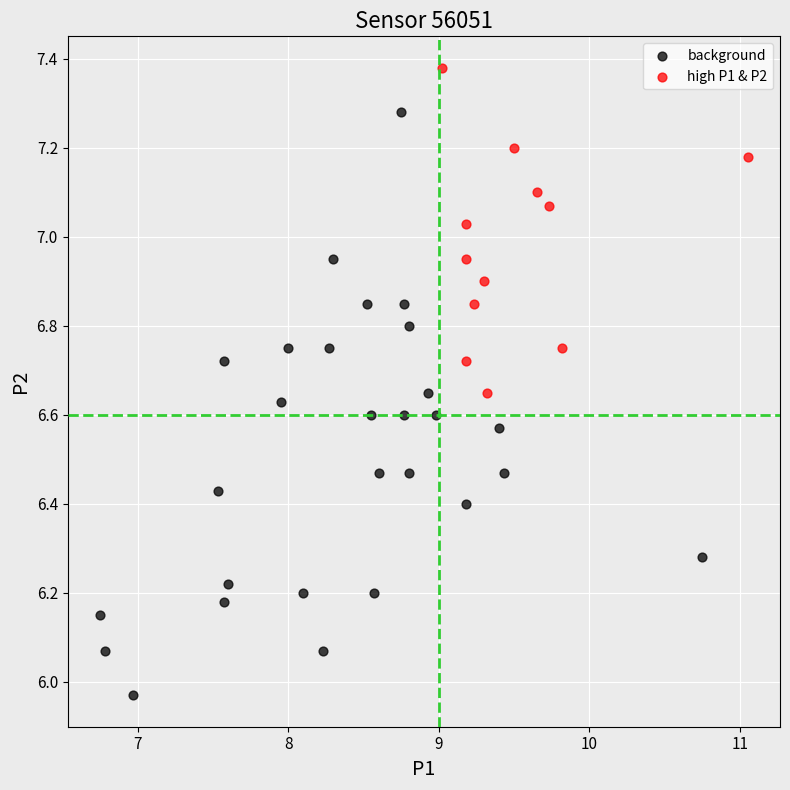

Which series contains the highest Y value?

high P1 & P2